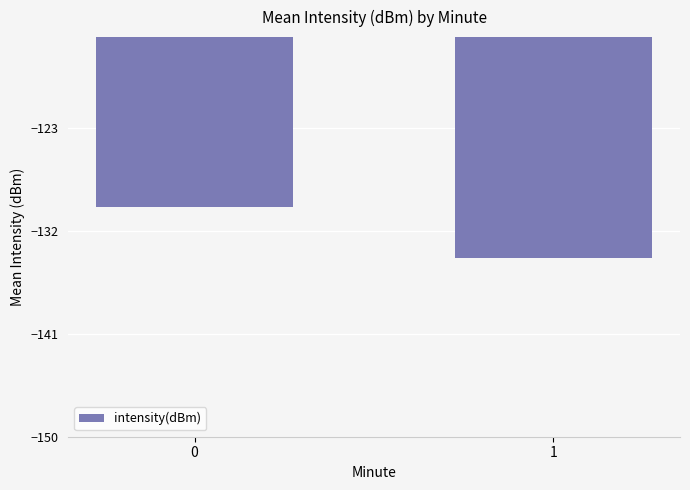

What is the difference between the values at 1 and 0?

4.5